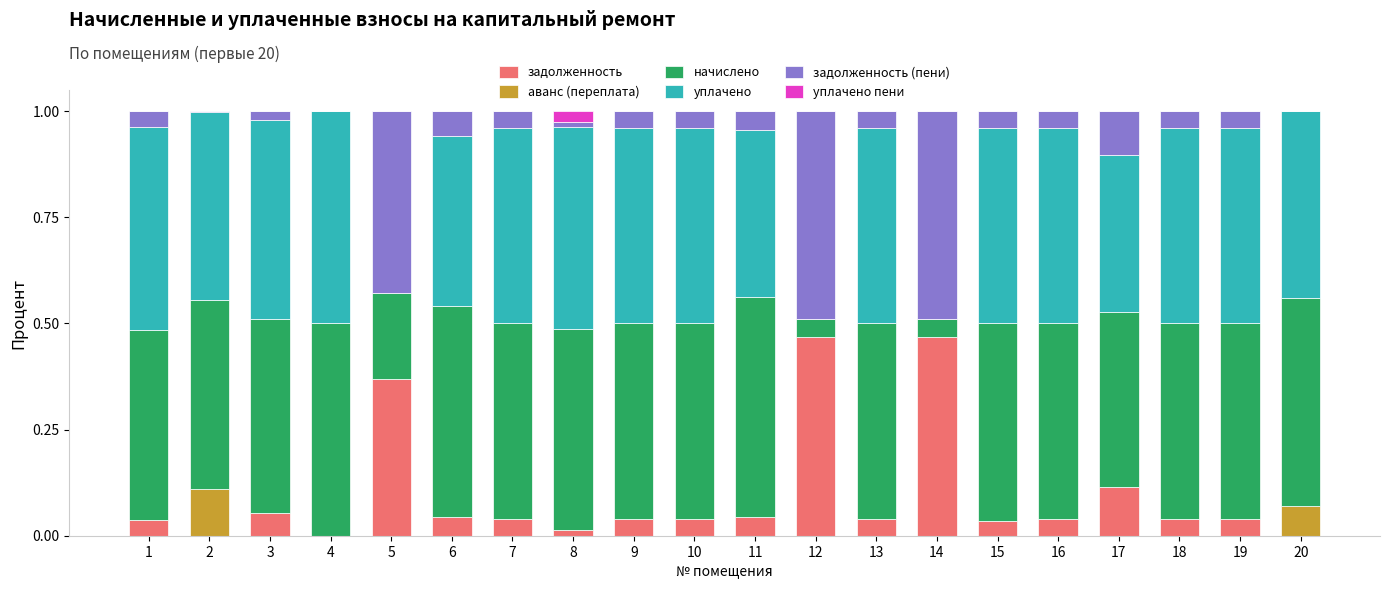

Does the chart contain stacked bars?

Yes